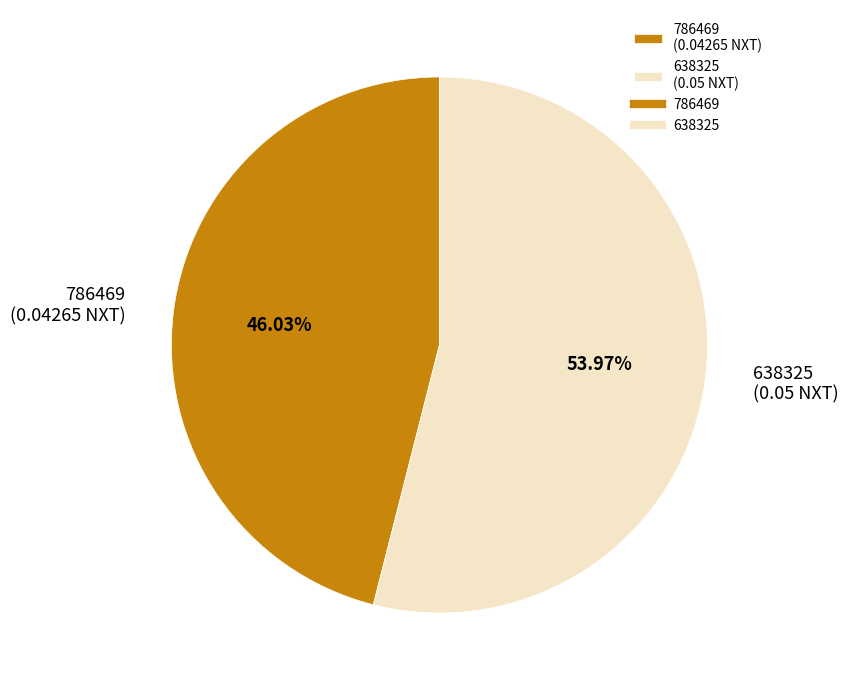

Is the sum of 786469 and 638325 greater than half?

Yes